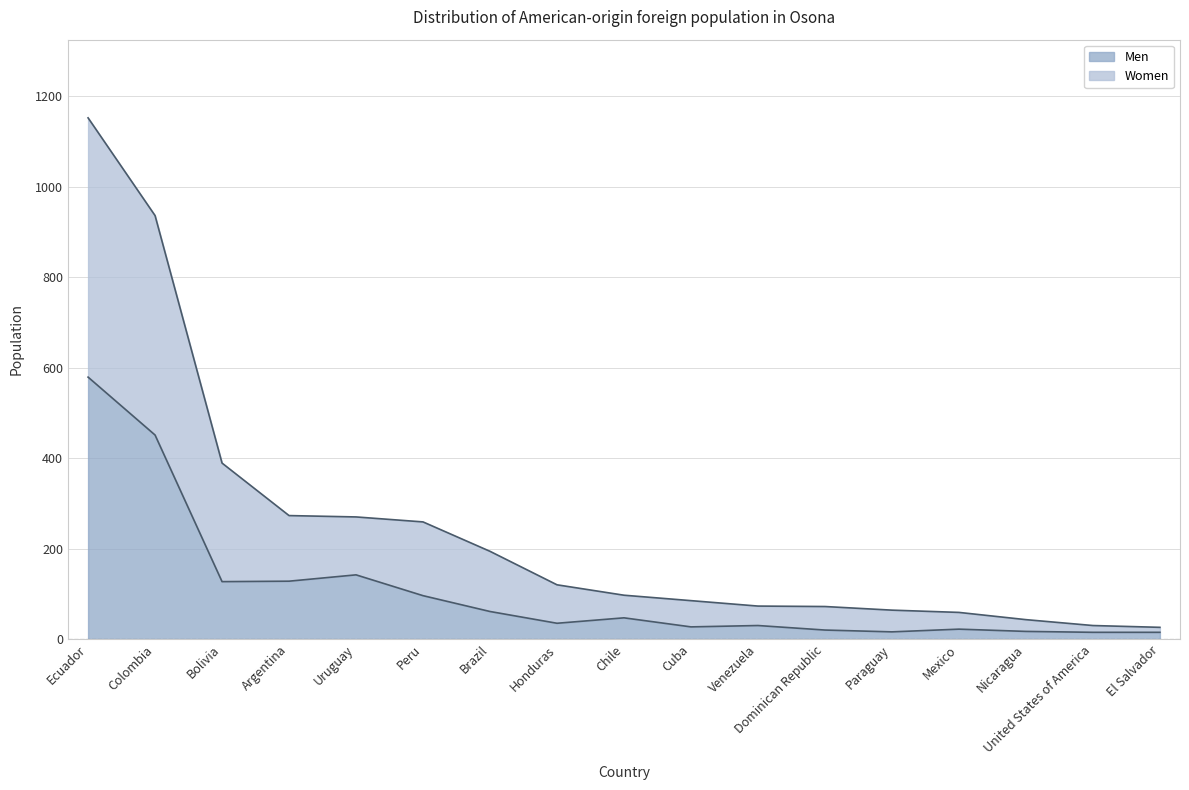

True or false: Men and Women cross at least once.

False